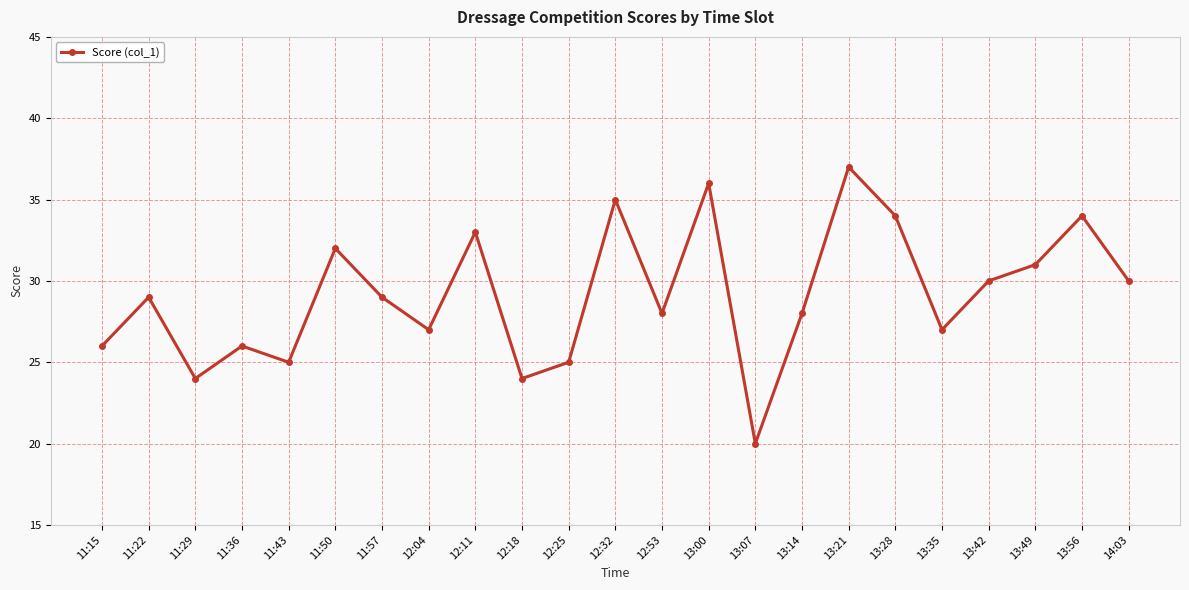

What value does the data have at 13:07, to the nearest 10?

20